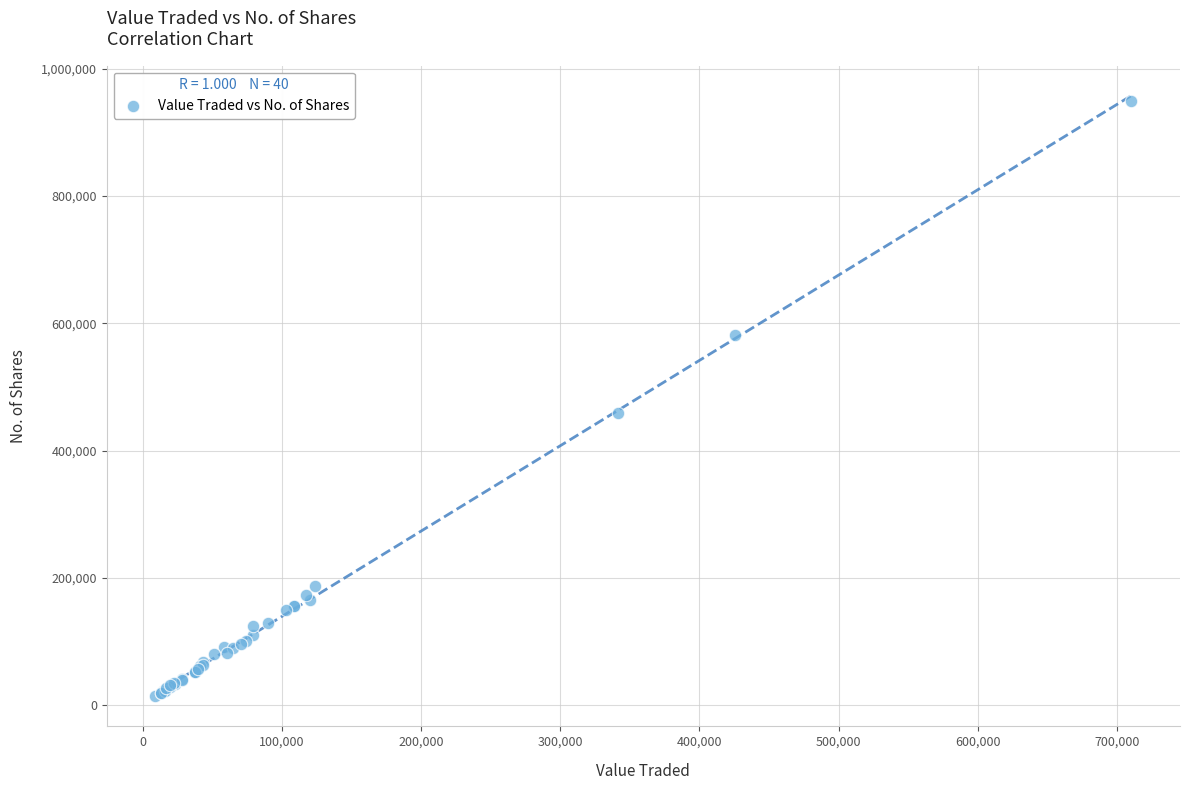

What Y value in the scatter plot is closest to 481769?

458836